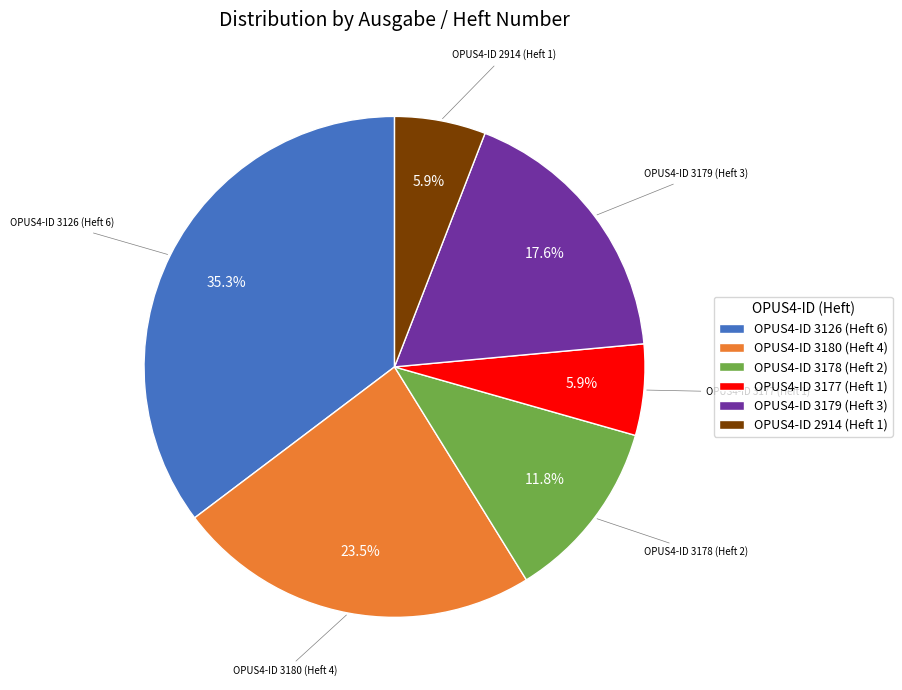

To the nearest percent, what portion does OPUS4-ID 3179 (Heft 3) represent?

18%